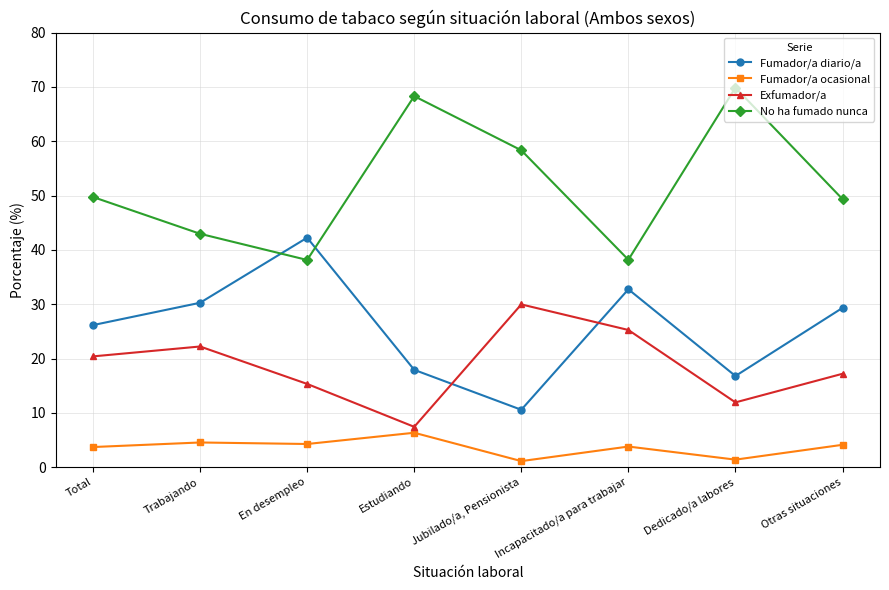

What is the approximate value of Fumador/a diario/a at Otras situaciones?

29.3